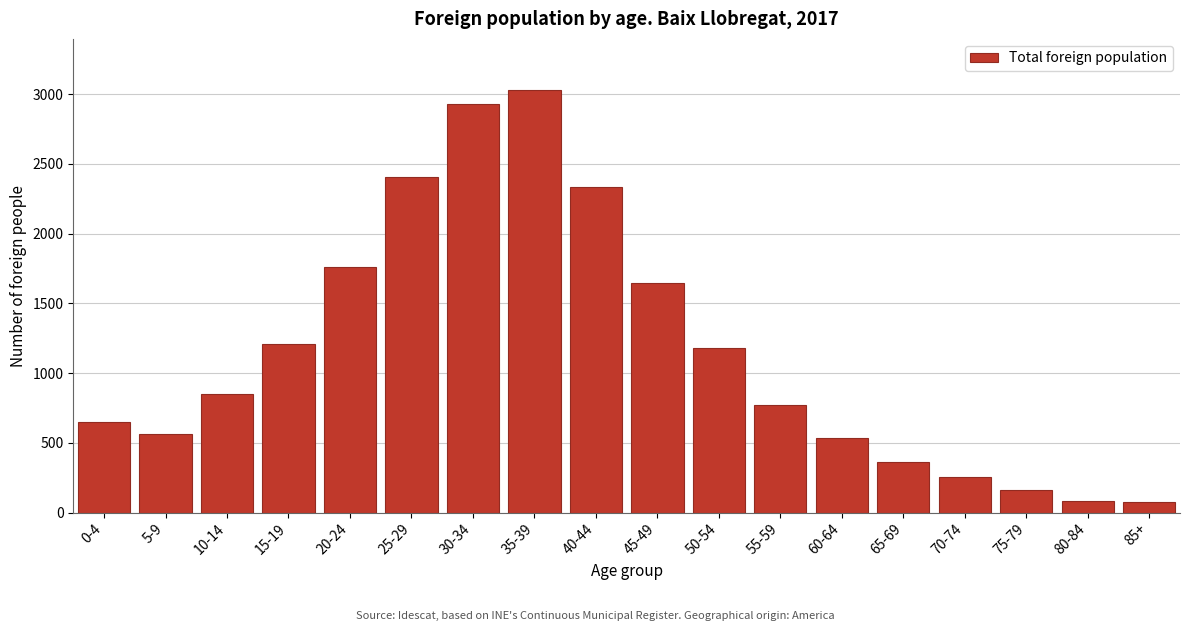

What is the difference between the second highest and second lowest values?

2848